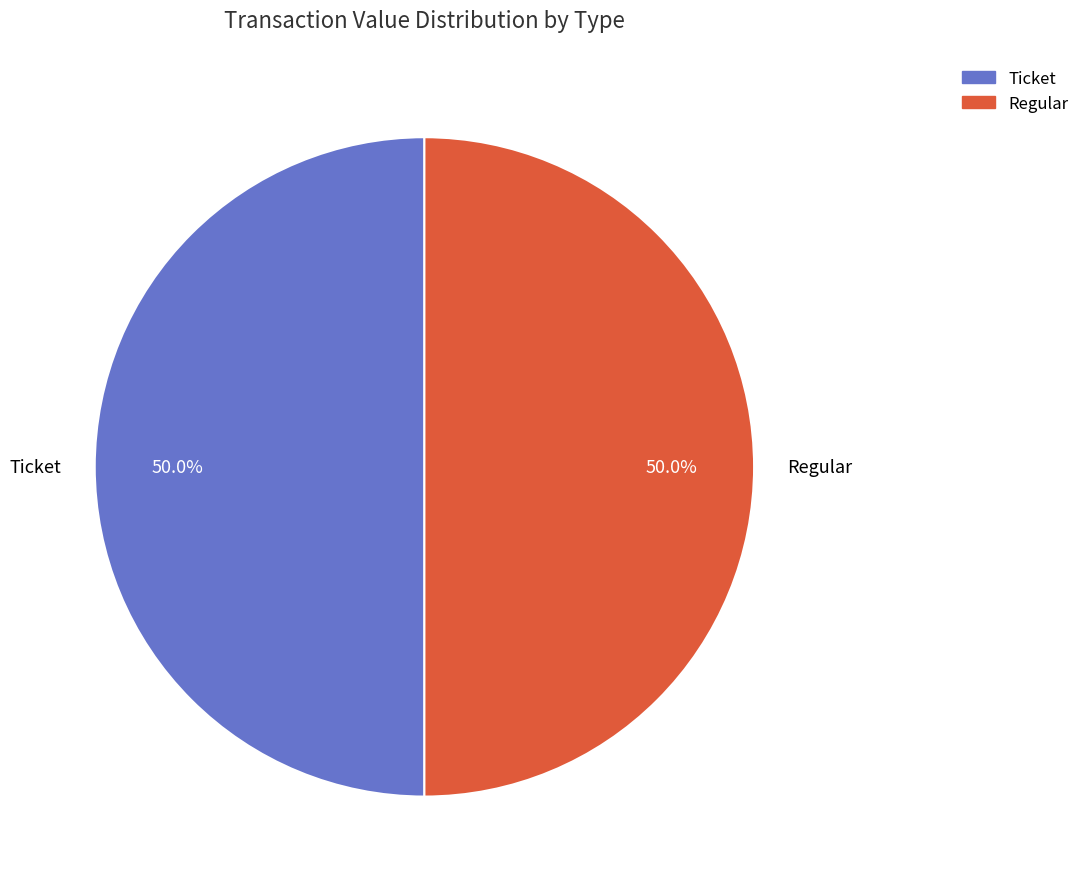

What is the ratio of the value at Ticket to the value at Regular?

1.0